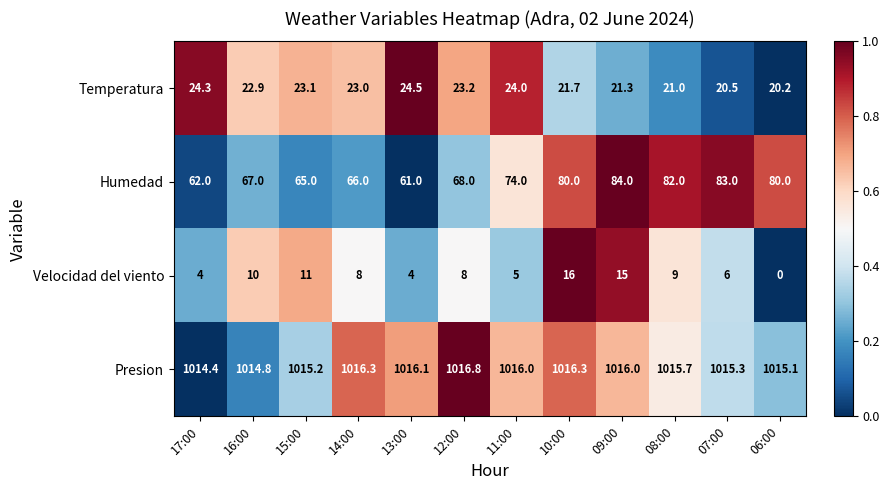

The value of Temperatura at 12:00 is 23.2. True or false?

True